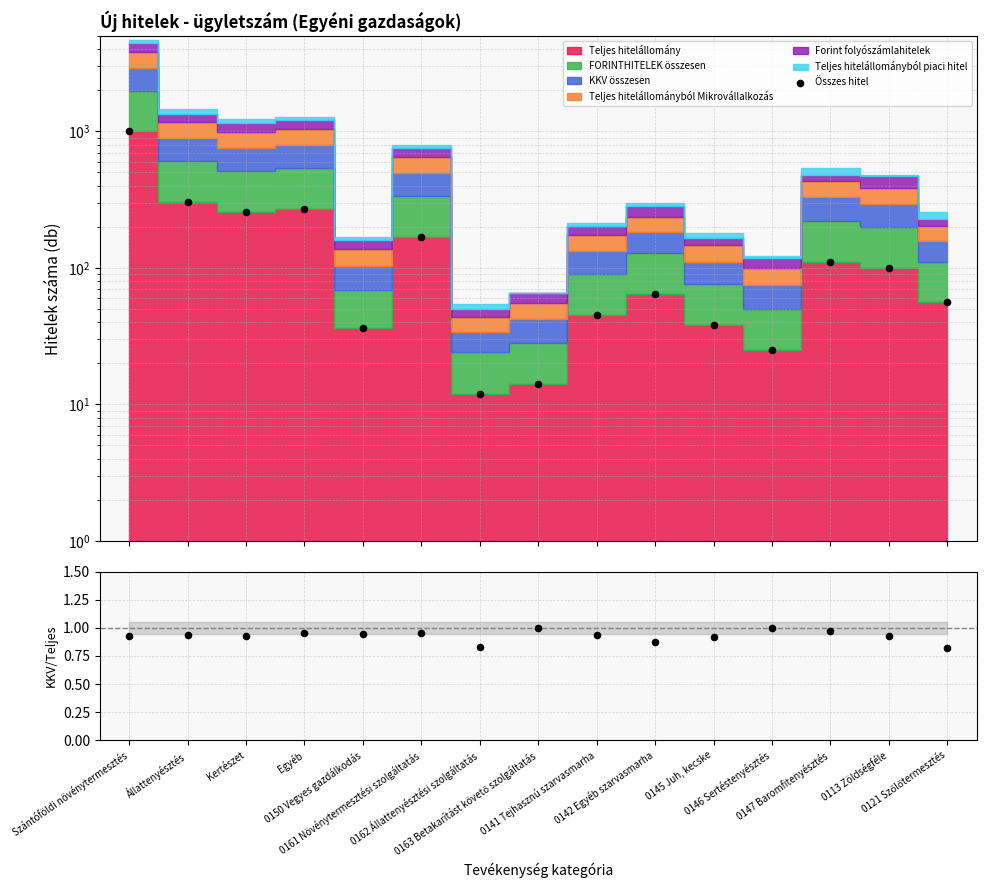

Which series has the largest total across all categories?

Összes hitel